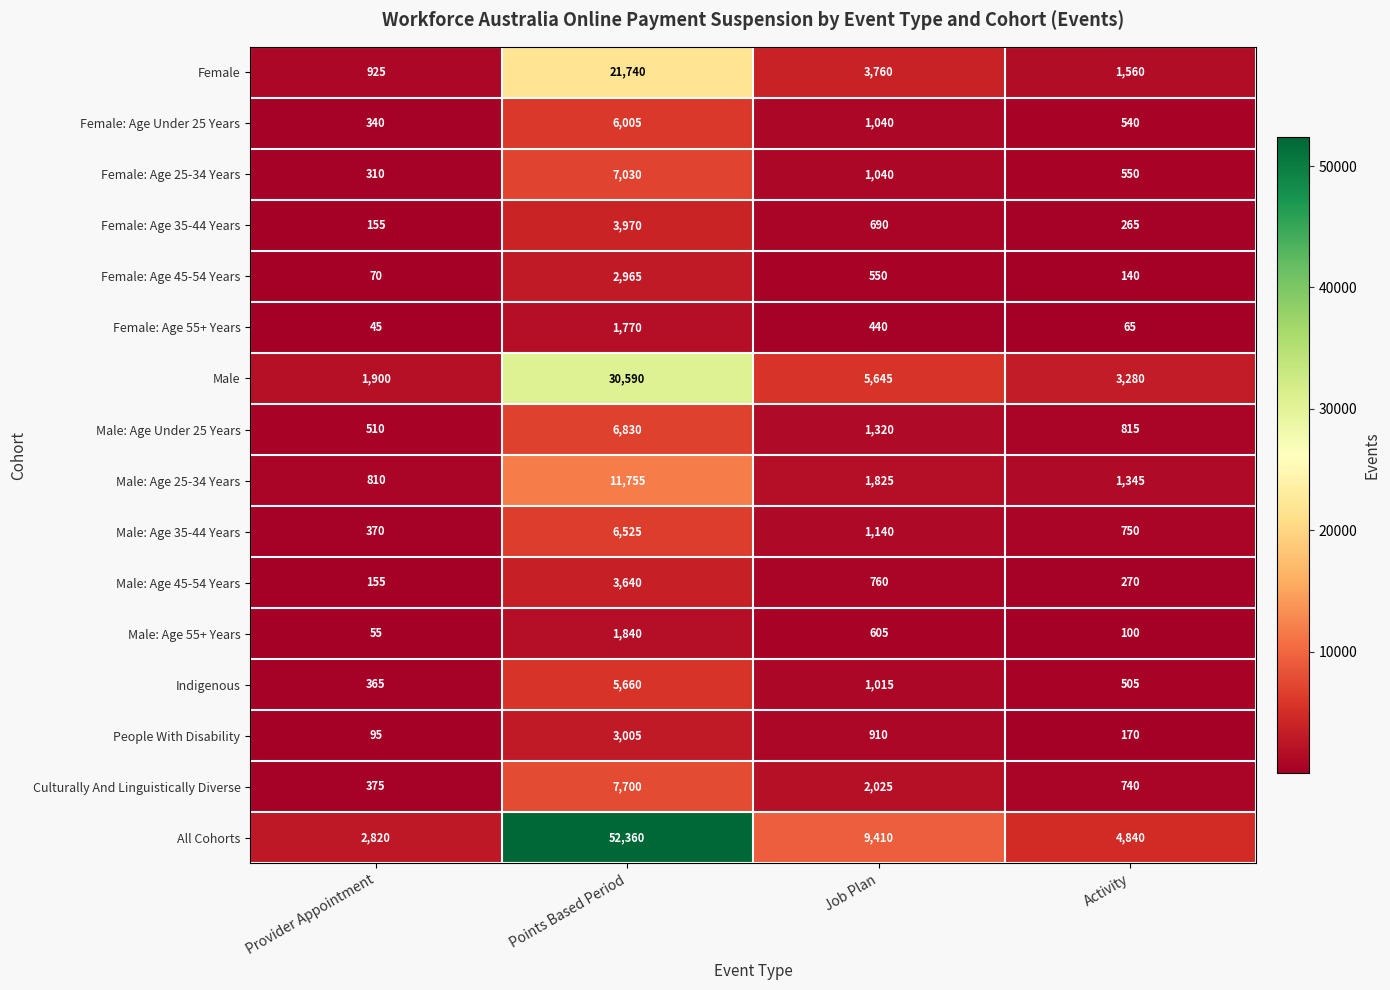

Which series changed the most between Points Based Period and Activity?

All Cohorts